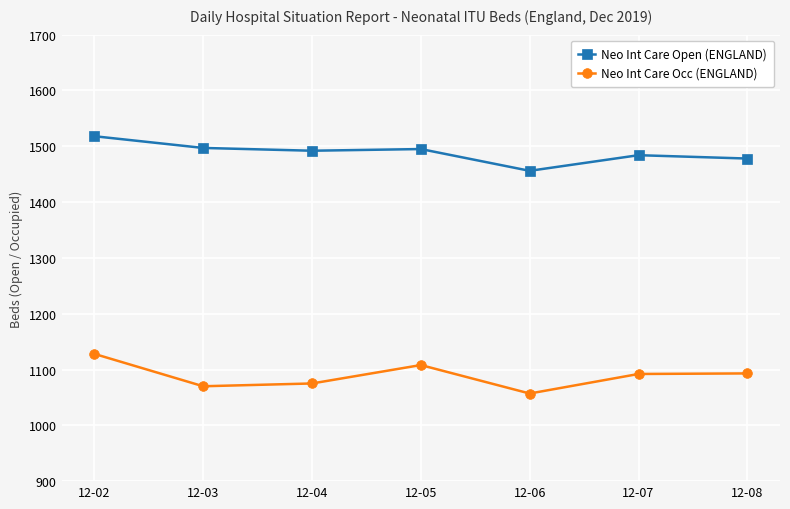

What are all the series names shown in the legend?

Neo Int Care Open (ENGLAND), Neo Int Care Occ (ENGLAND)